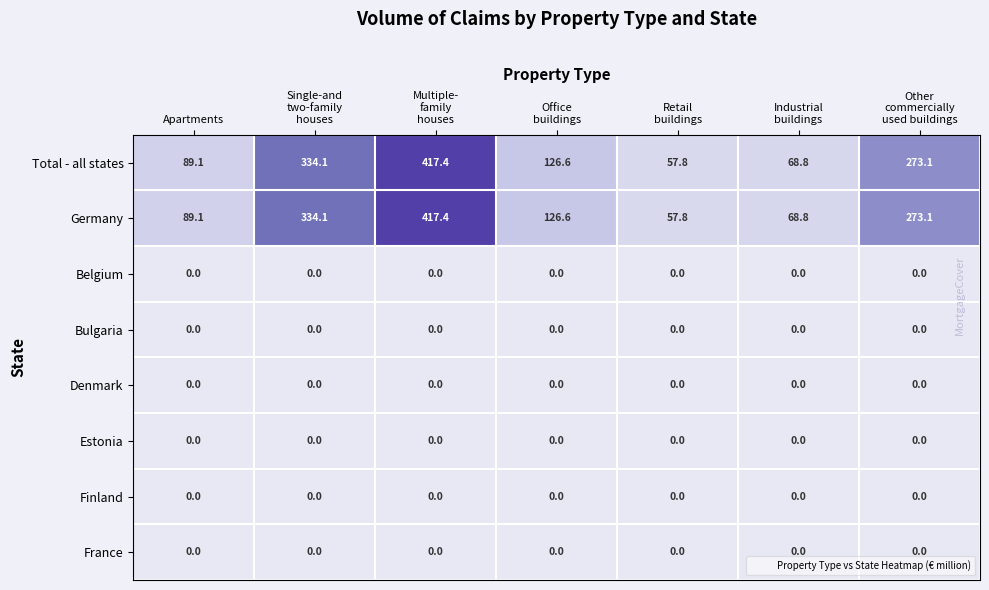

At how many categories does at least one series exceed 255?

3